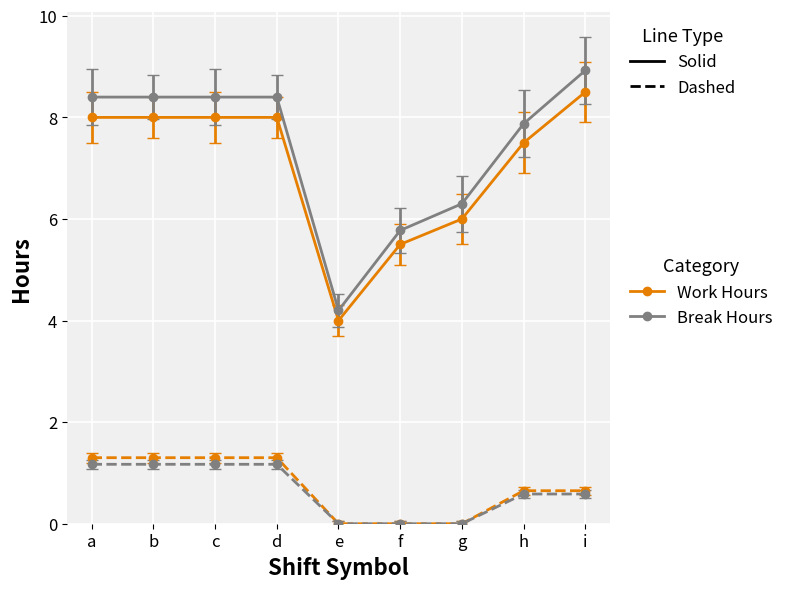

What is the difference between the highest and lowest values at h?

7.3